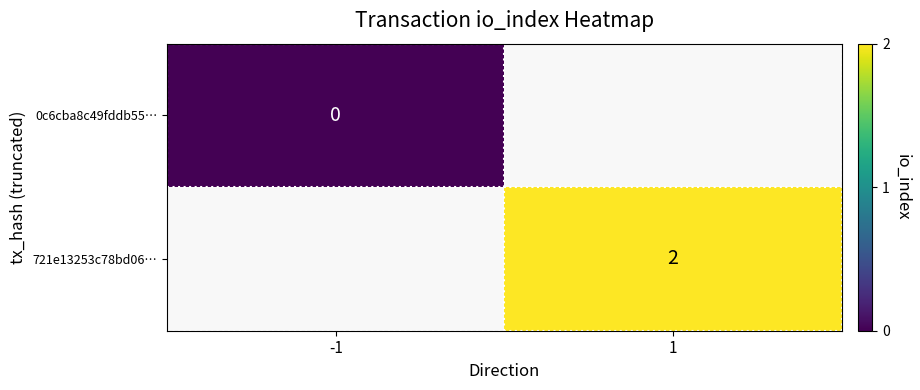

True or false: 721e13253c78bd06… has a value of 2 at 1.

True